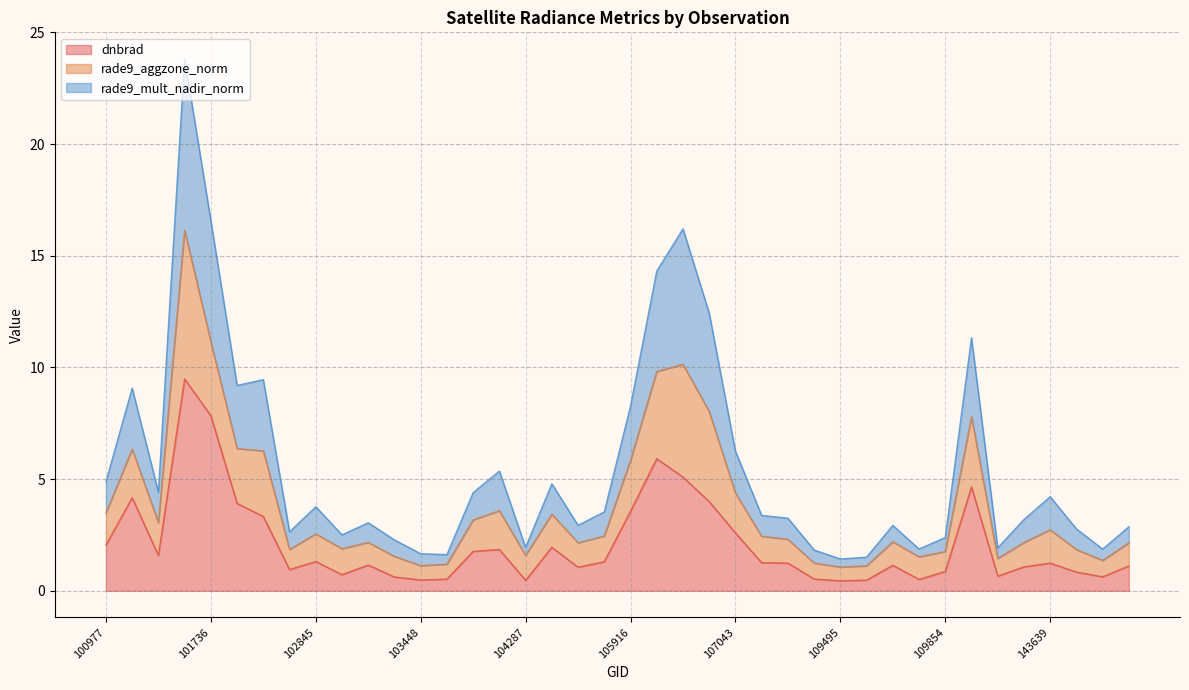

How many lines are shown in the chart?

3